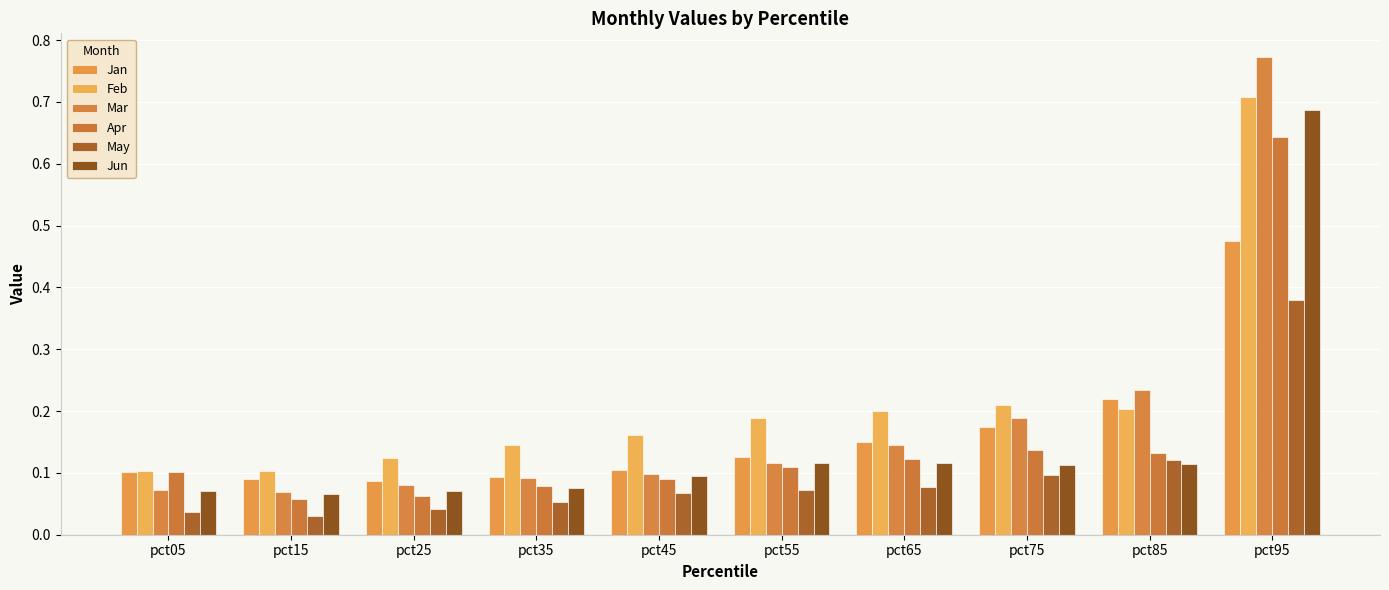

How many series are shown in this chart?

6